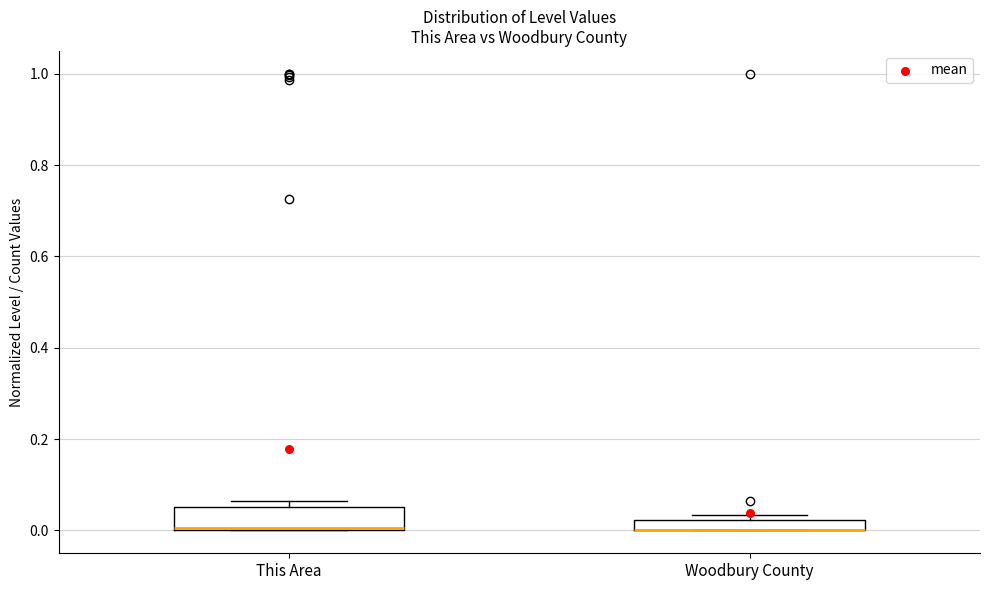

Where is the upper edge of the box for Woodbury County on the y-axis? The values are not printed on the chart, so give them approximately, as read against the axis.

0.02